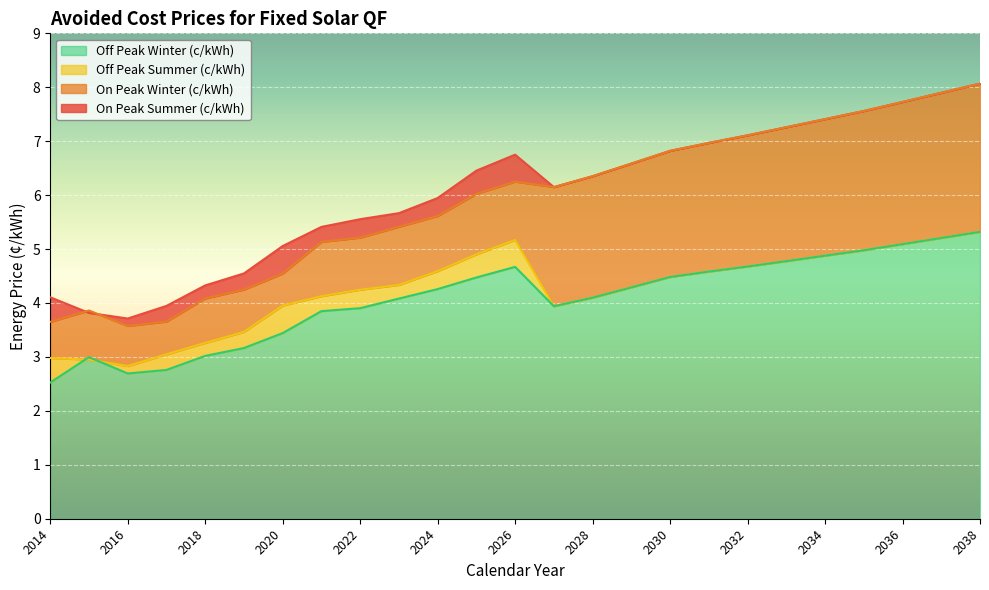

What are all the series names shown in the legend?

On Peak Summer (c/kWh), On Peak Winter (c/kWh), Off Peak Summer (c/kWh), Off Peak Winter (c/kWh)